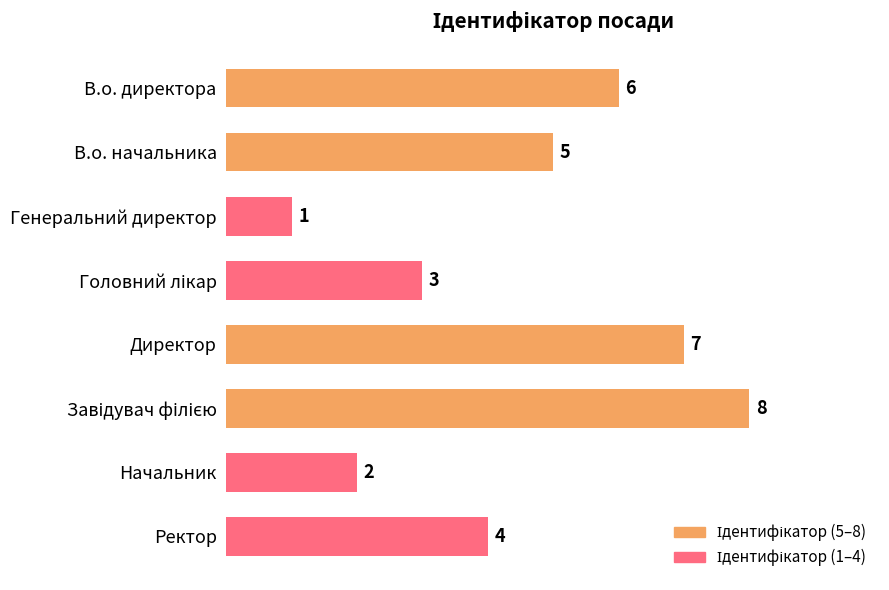

Count the values in the range 3 to 7.

5